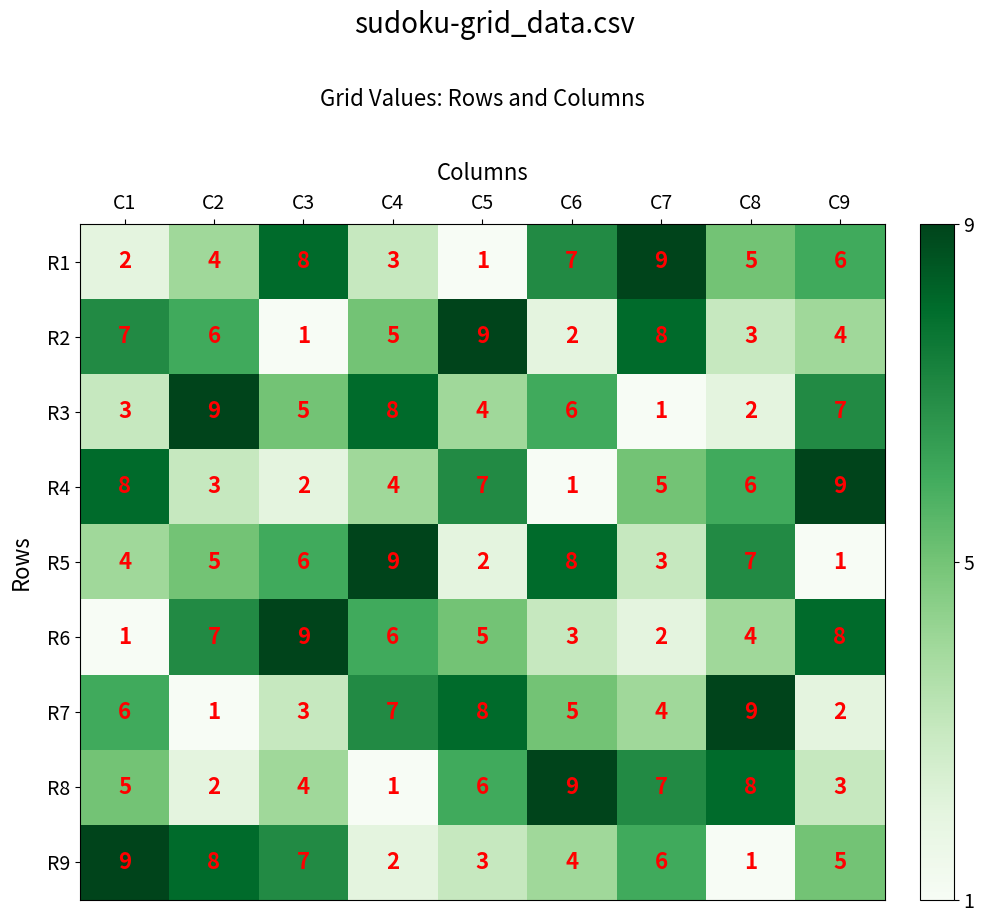

List the labels in order of R6 value, largest first.

C3, C9, C2, C4, C5, C8, C6, C7, C1